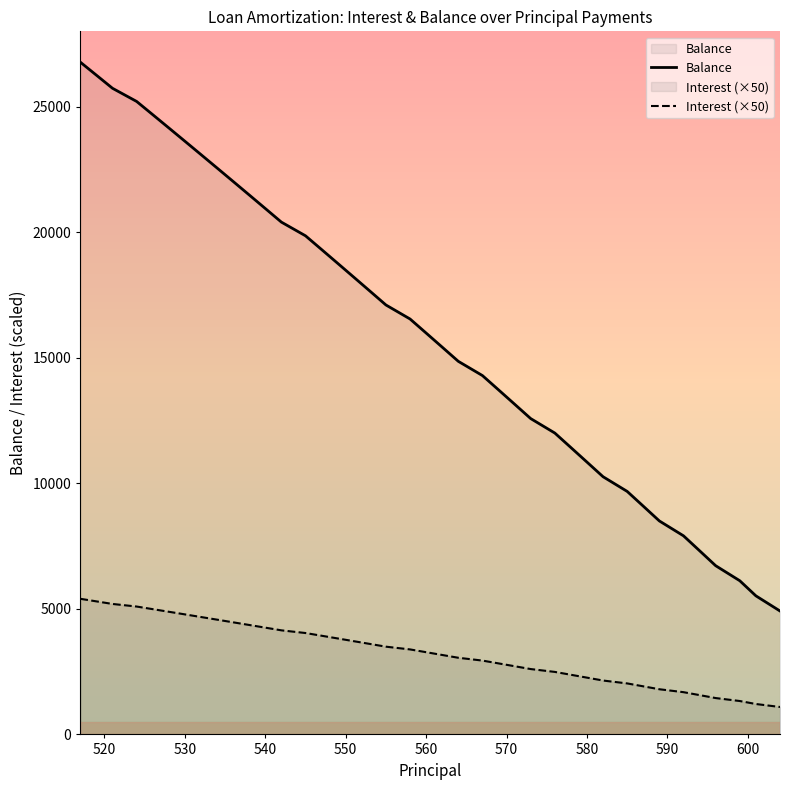

What is the smallest value displayed?

1092.5